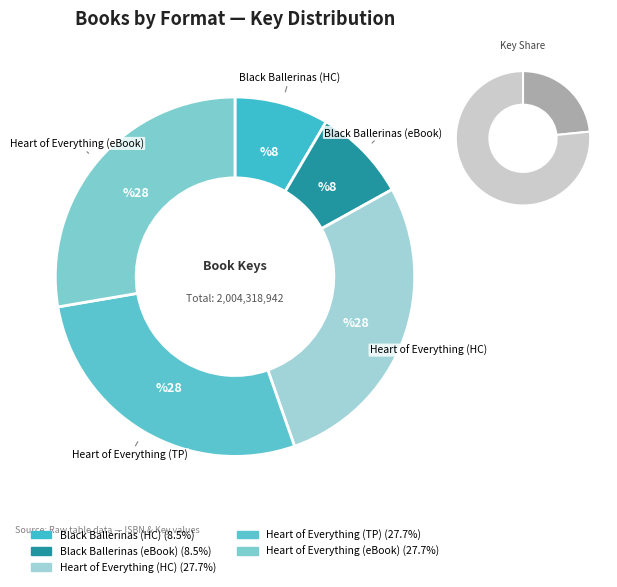

Combined, do 9781534474246 and 9781534474253 account for over 50%?

No